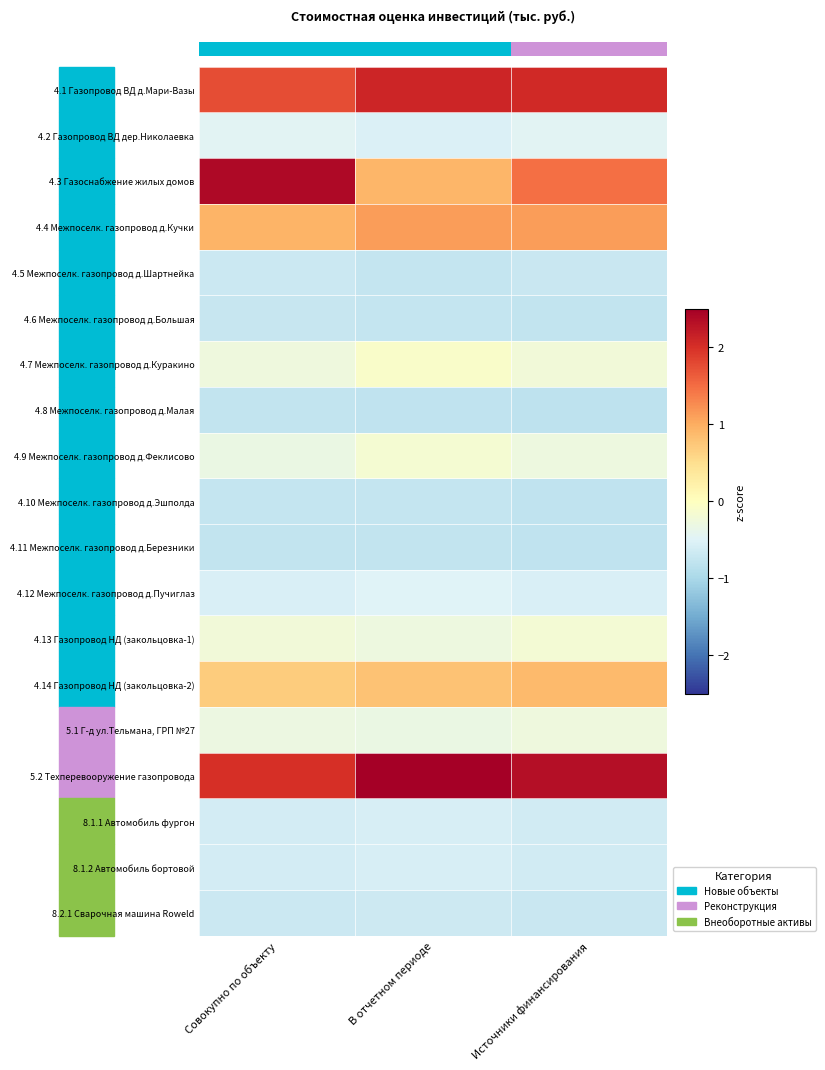

Rank the series by their maximum value, from lowest to highest.

4.8 Межпоселк. газопровод д.Малая, 4.11 Межпоселк. газопровод д.Березники, 4.10 Межпоселк. газопровод д.Эшполда, 4.6 Межпоселк. газопровод д.Большая, 4.5 Межпоселк. газопровод д.Шартнейка, 8.2.1 Сварочная машина Roweld, 8.1.2 Автомобиль бортовой, 8.1.1 Автомобиль фургон, 4.12 Межпоселк. газопровод д.Пучиглаз, 4.2 Газопровод ВД дер.Николаевка, 5.1 Г-д ул.Тельмана, ГРП №27, 4.13 Газопровод НД (закольцовка-1), 4.9 Межпоселк. газопровод д.Феклисово, 4.7 Межпоселк. газопровод д.Куракино, 4.14 Газопровод НД (закольцовка-2), 4.4 Межпоселк. газопровод д.Кучки, 4.1 Газопровод ВД д.Мари-Вазы, 4.3 Газоснабжение жилых домов, 5.2 Техперевооружение газопровода